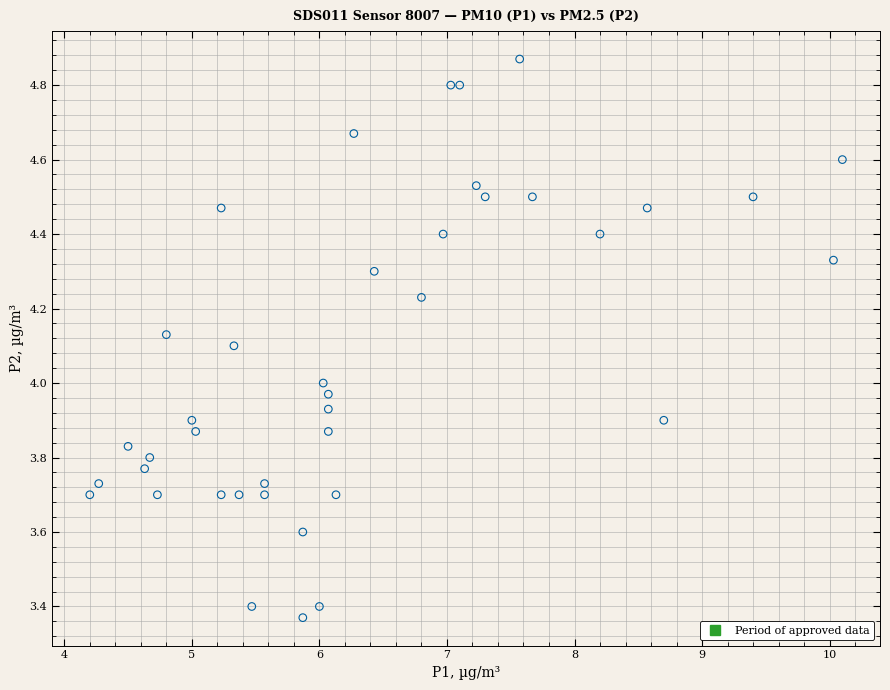

What is the range of X values (max minus min)?

5.9